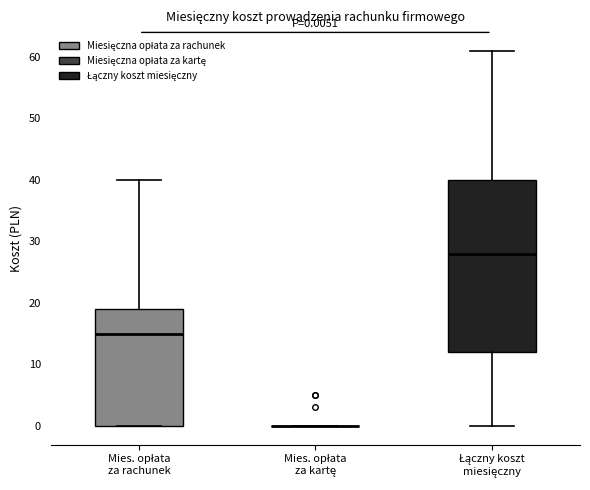

Comparing the boxes themselves (not the whiskers), which one is the tallest?

Łączny koszt miesięczny